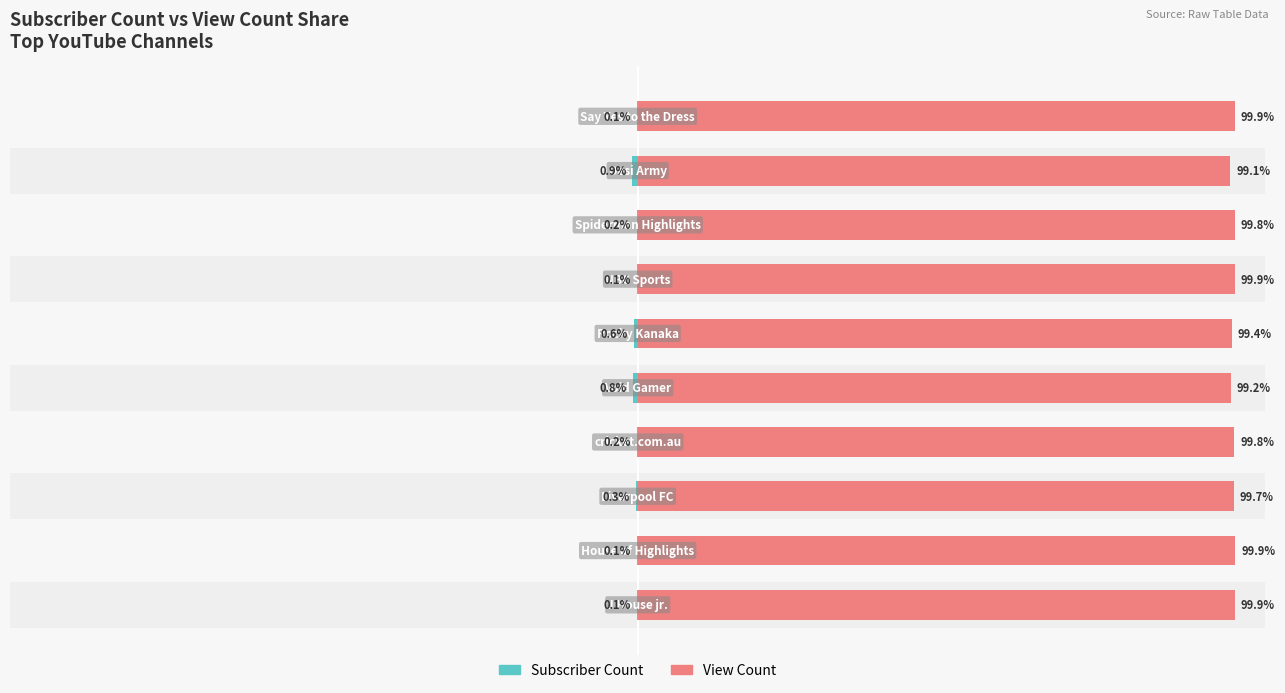

How many bars are there in each group?

2